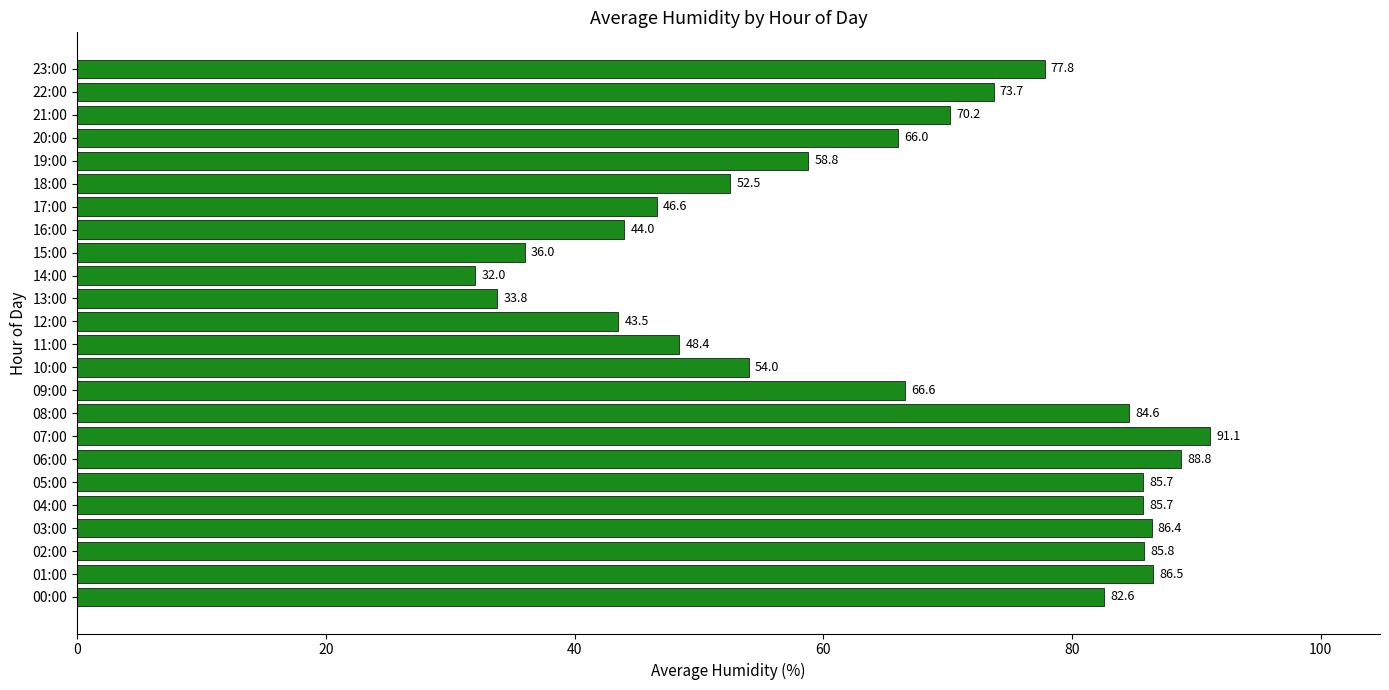

At which label is the value closest to 61?

19:00